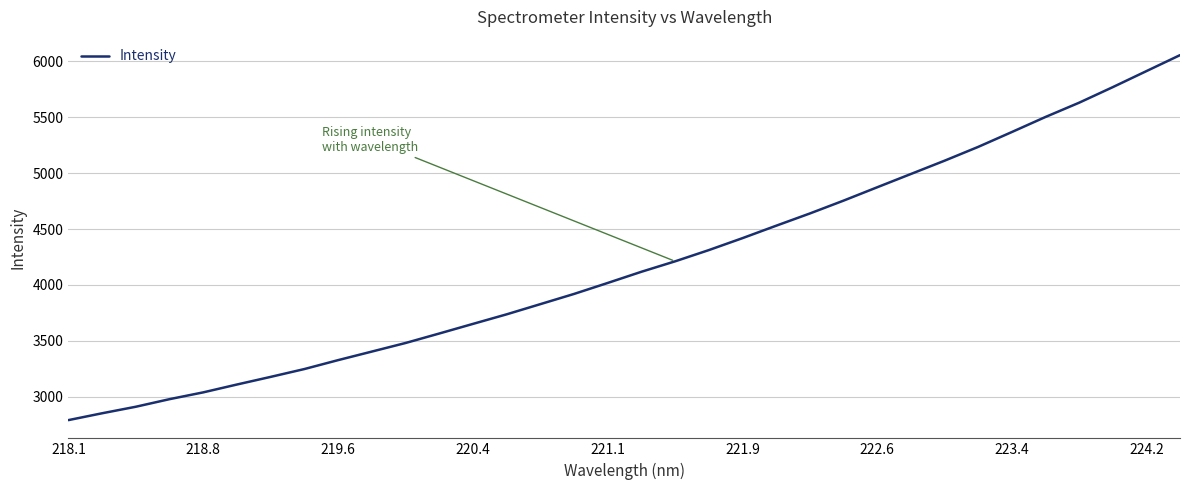

What is the smallest value displayed?

2792.5